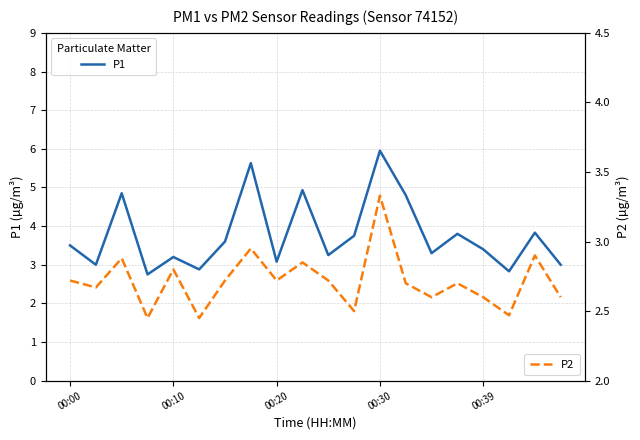

What is the highest value of the P1 series?

6.0